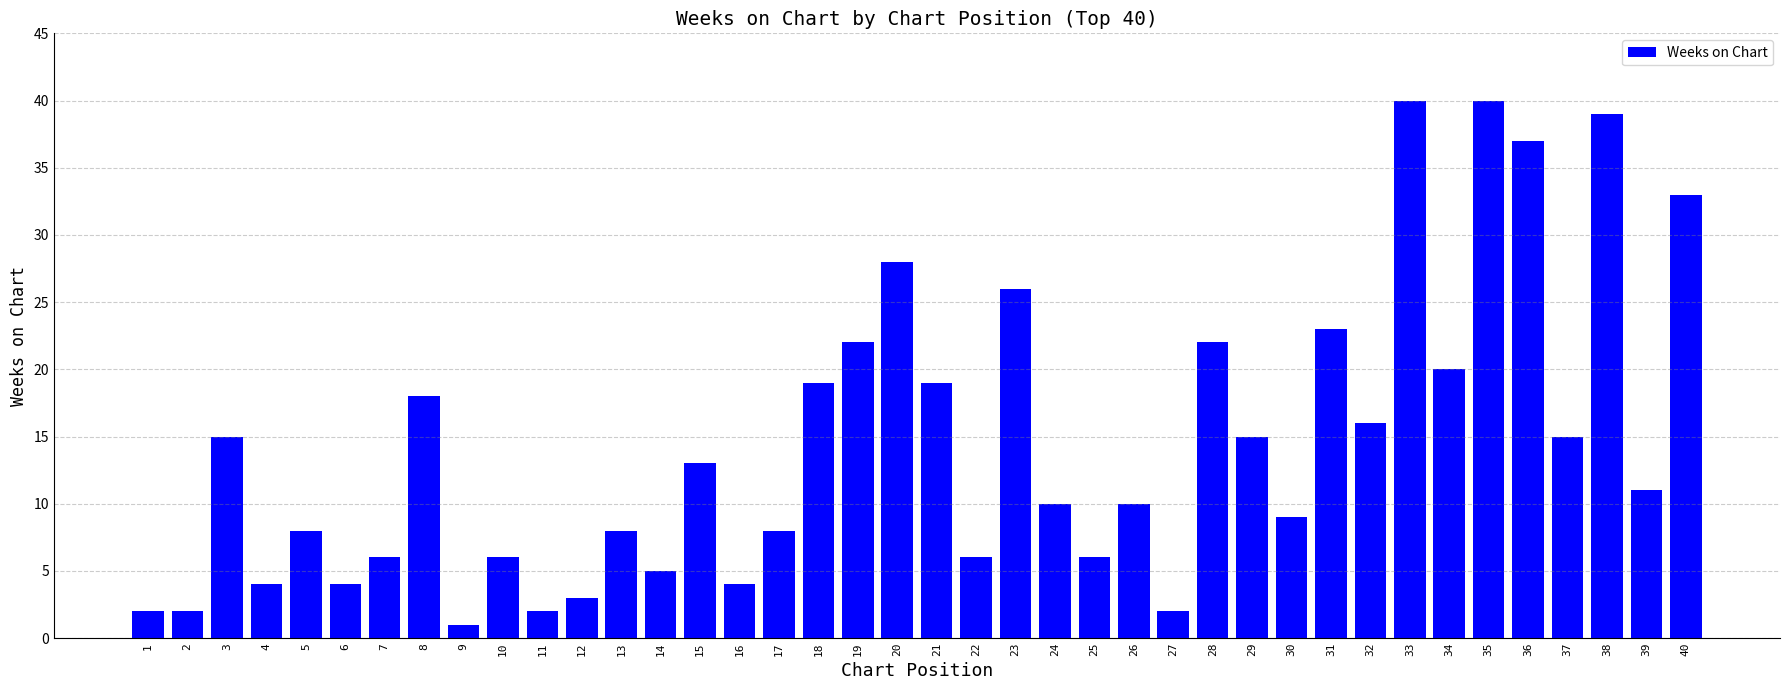

Read the value at 1.

2